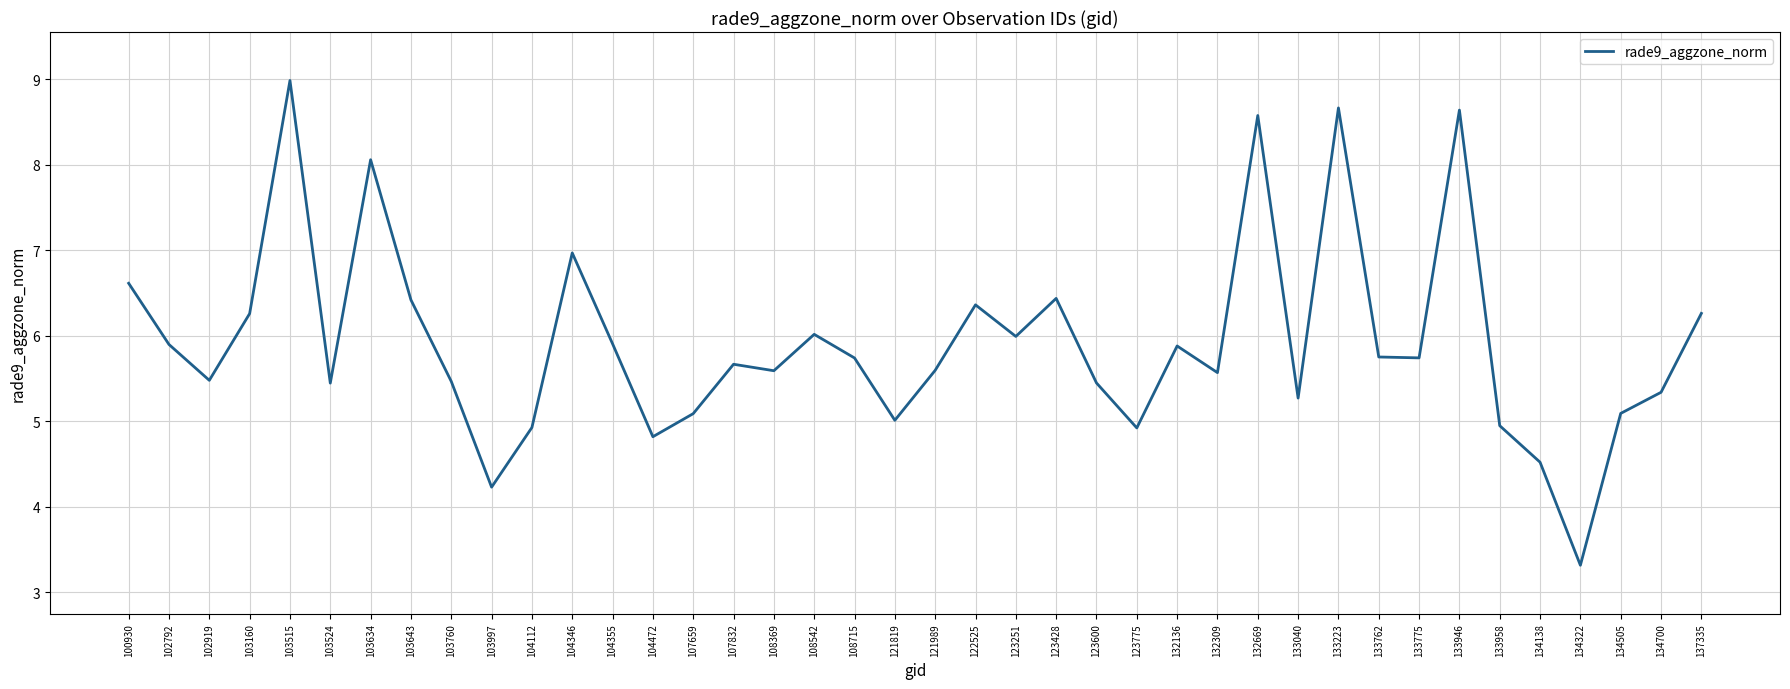

How many interior local valleys (lower than both neighbors) does the data have?

12